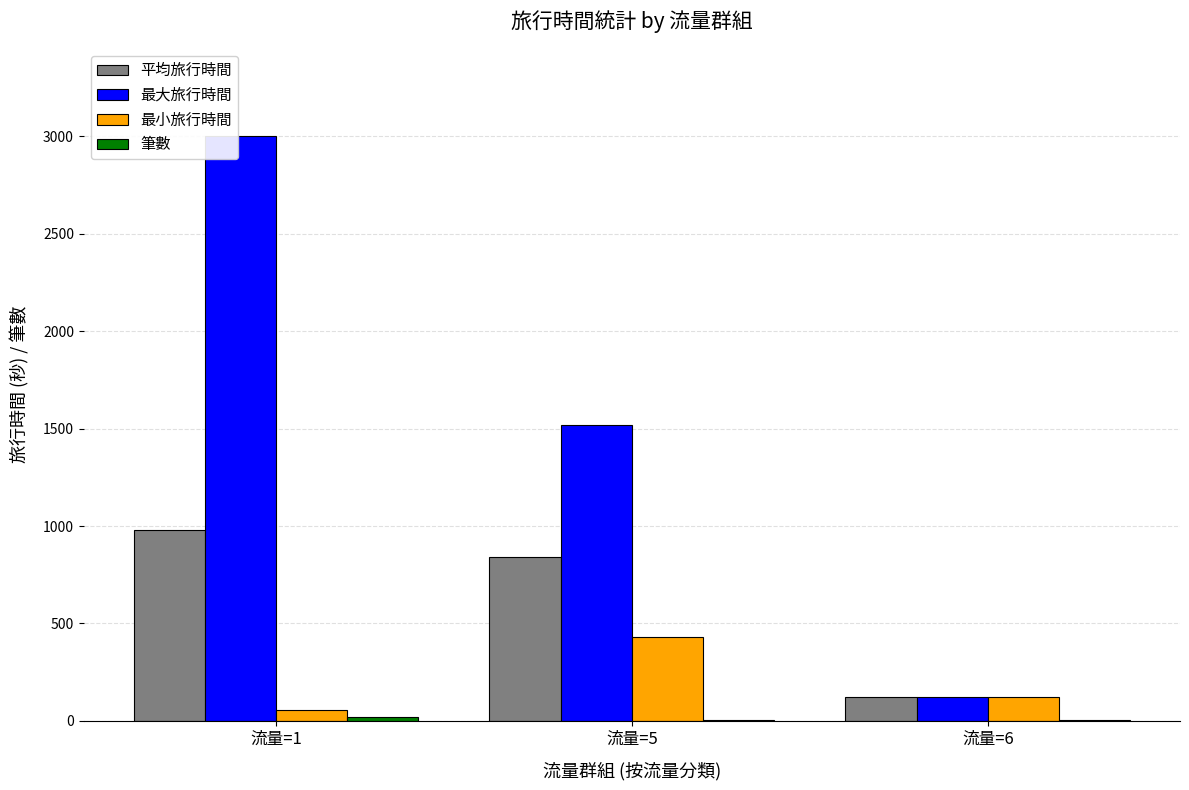

At which label is 平均旅行時間 closest to 552?

流量=5